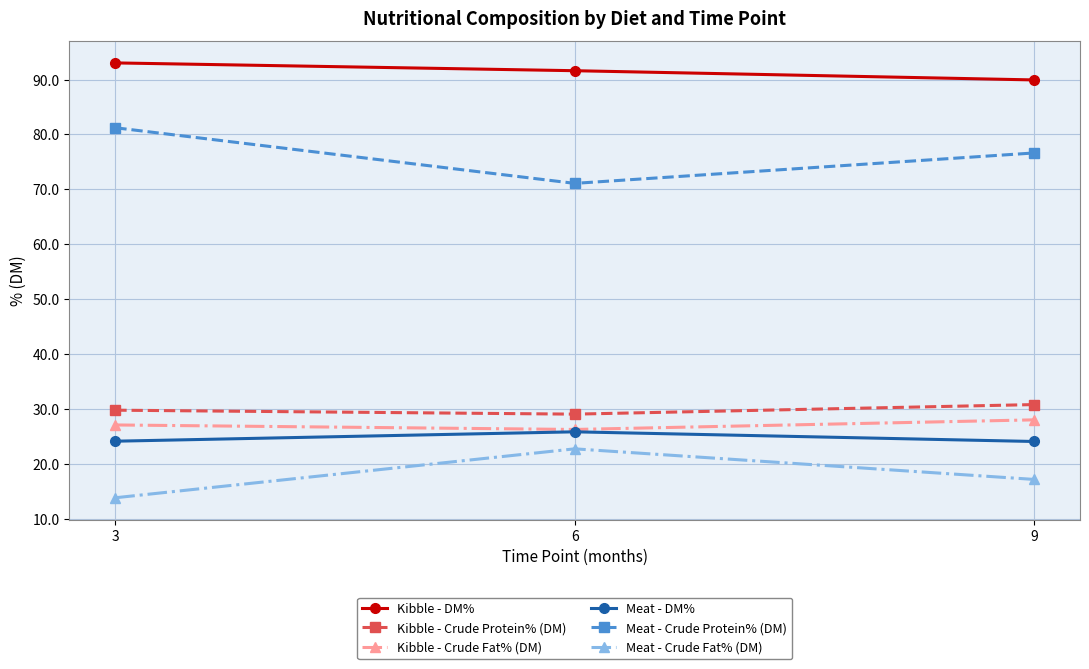

How many data points does each series have?

3